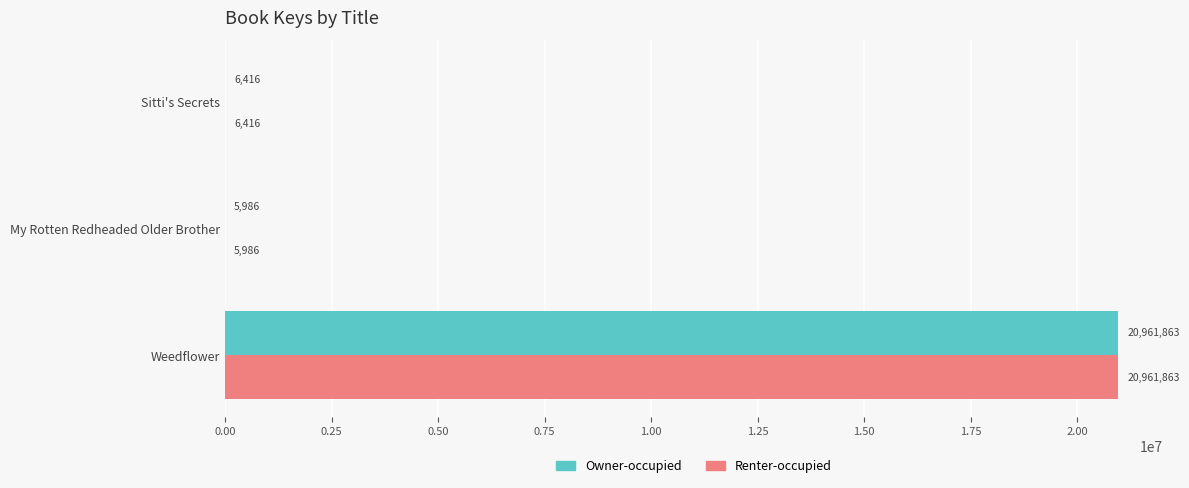

At which category is the sum across all series the highest?

Weedflower